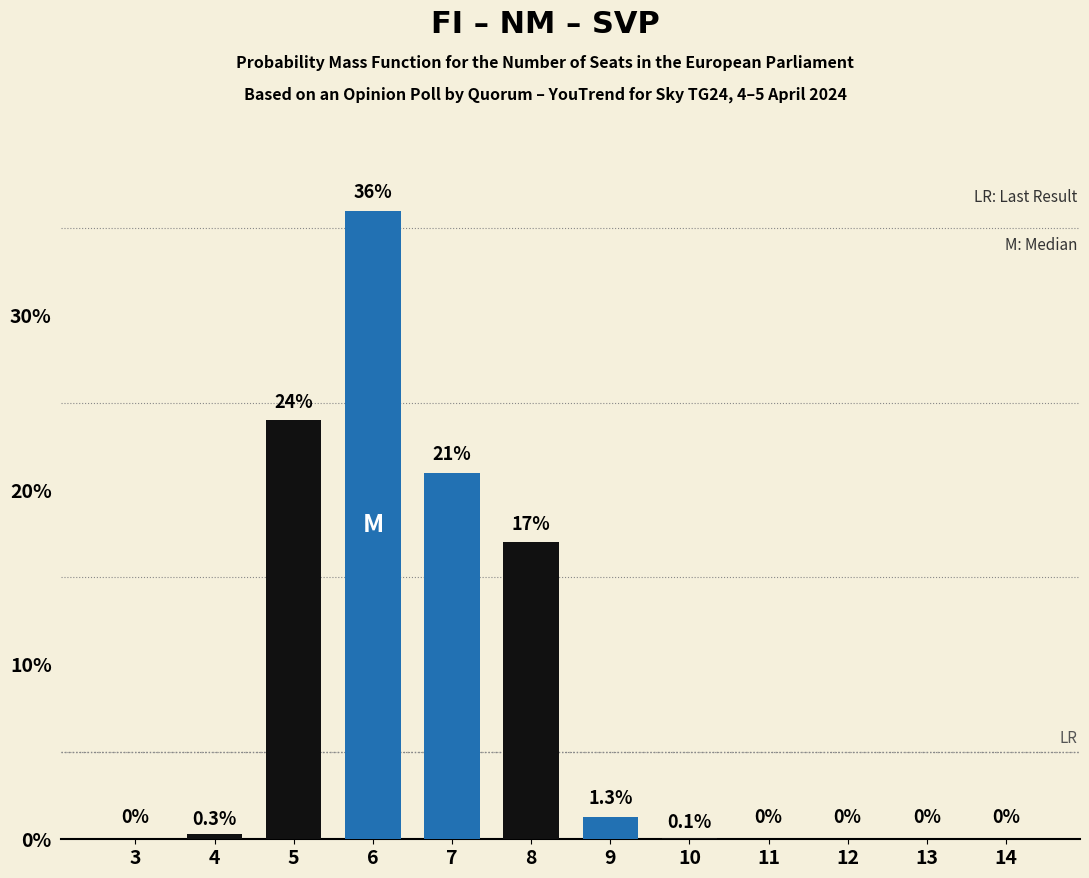

Reading left to right, list all the values displayed in this chart.

0.0	0.3	24.0	36.0	21.0	17.0	1.3	0.1	0.0	0.0	0.0	0.0